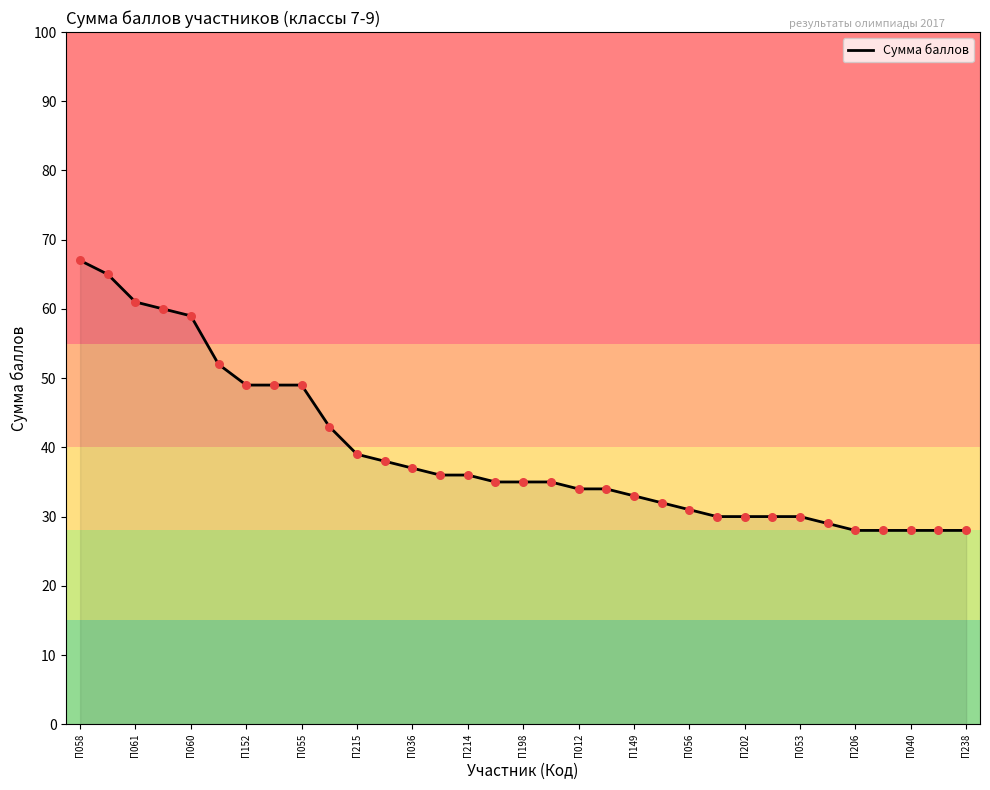

What is the smallest value displayed?

28